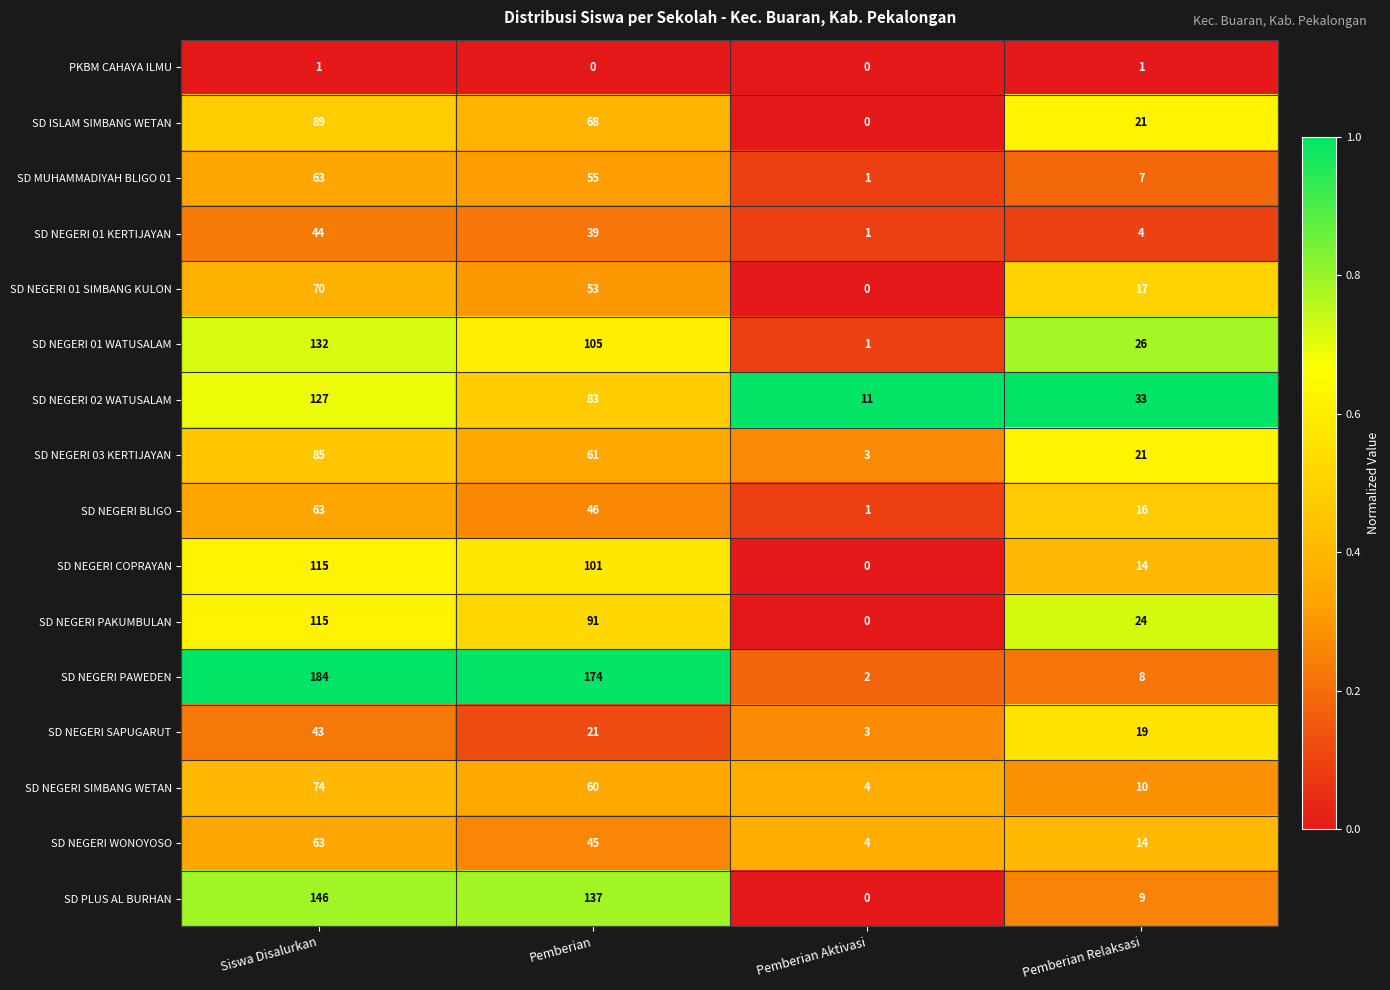

What is the sum of the SD NEGERI 01 KERTIJAYAN values at Siswa Disalurkan and Pemberian Aktivasi?

45